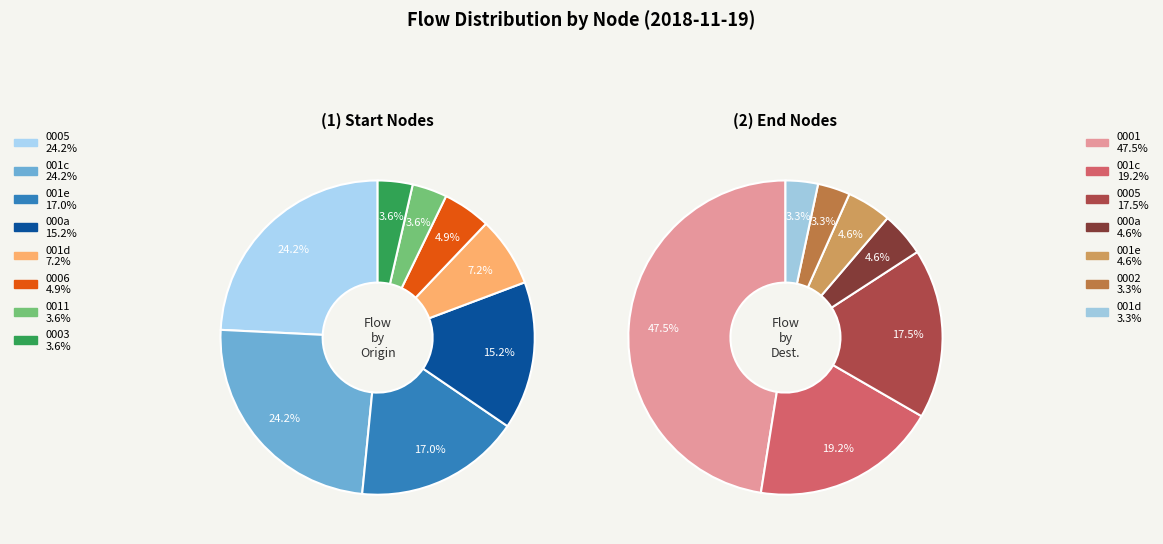

Does any single category account for the majority?

No